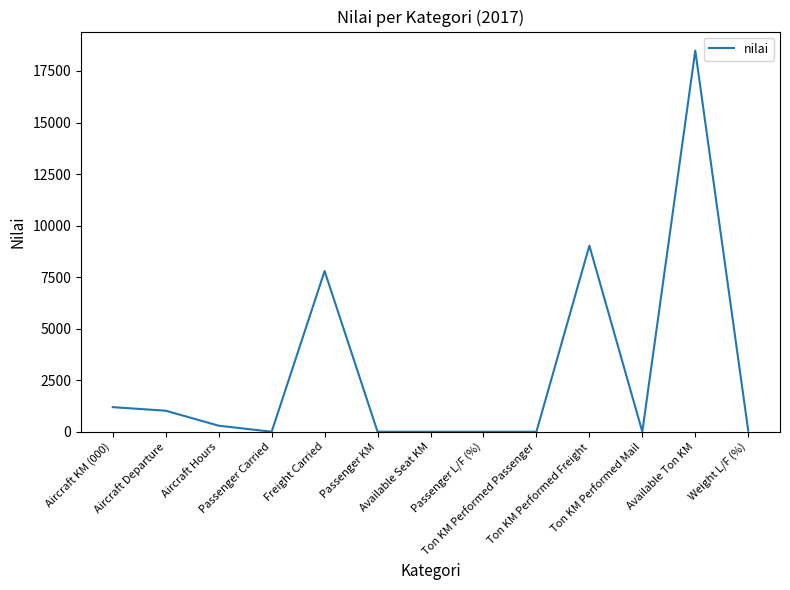

What is the difference between the maximum and minimum values?

18489